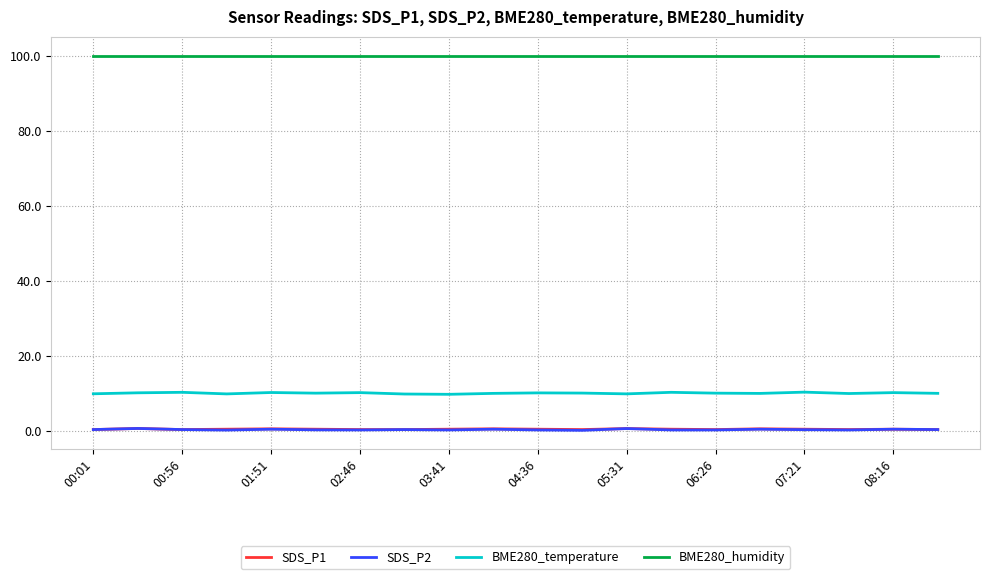

True or false: SDS_P1 and BME280_humidity cross at least once.

False